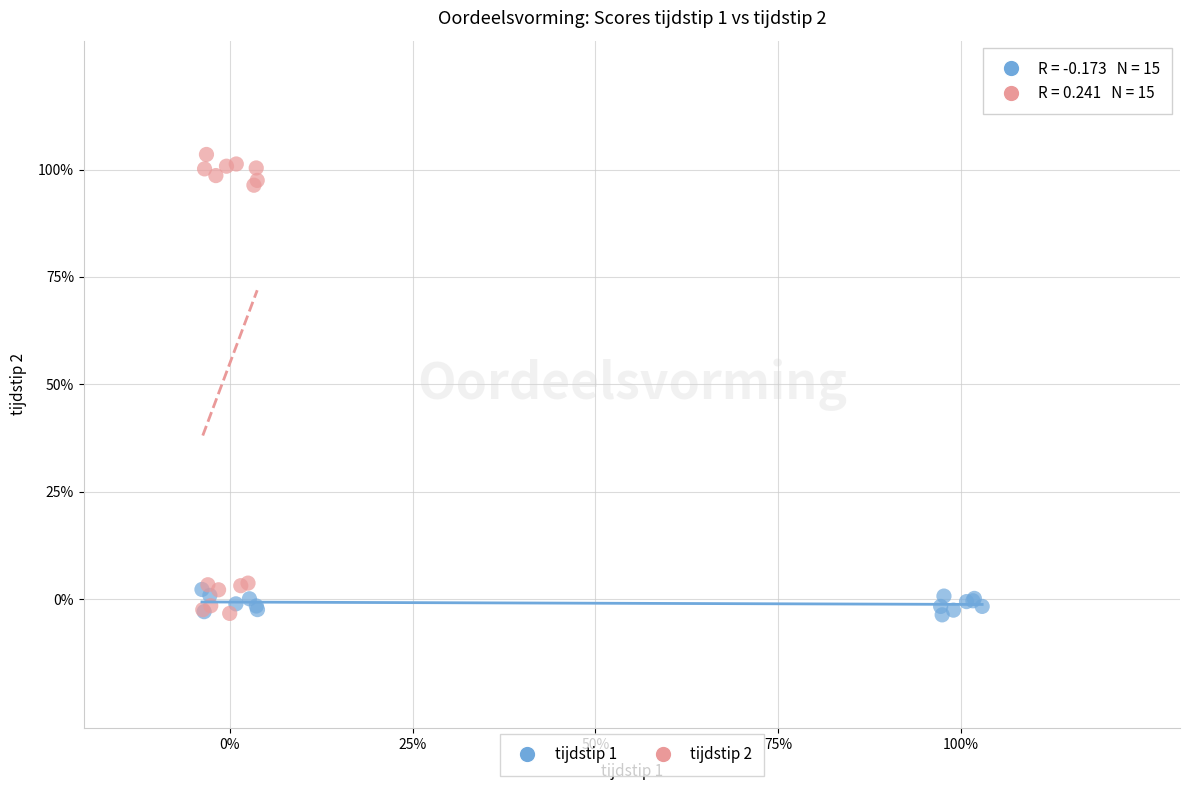

What are all the series names shown in the legend?

tijdstip 1, tijdstip 2